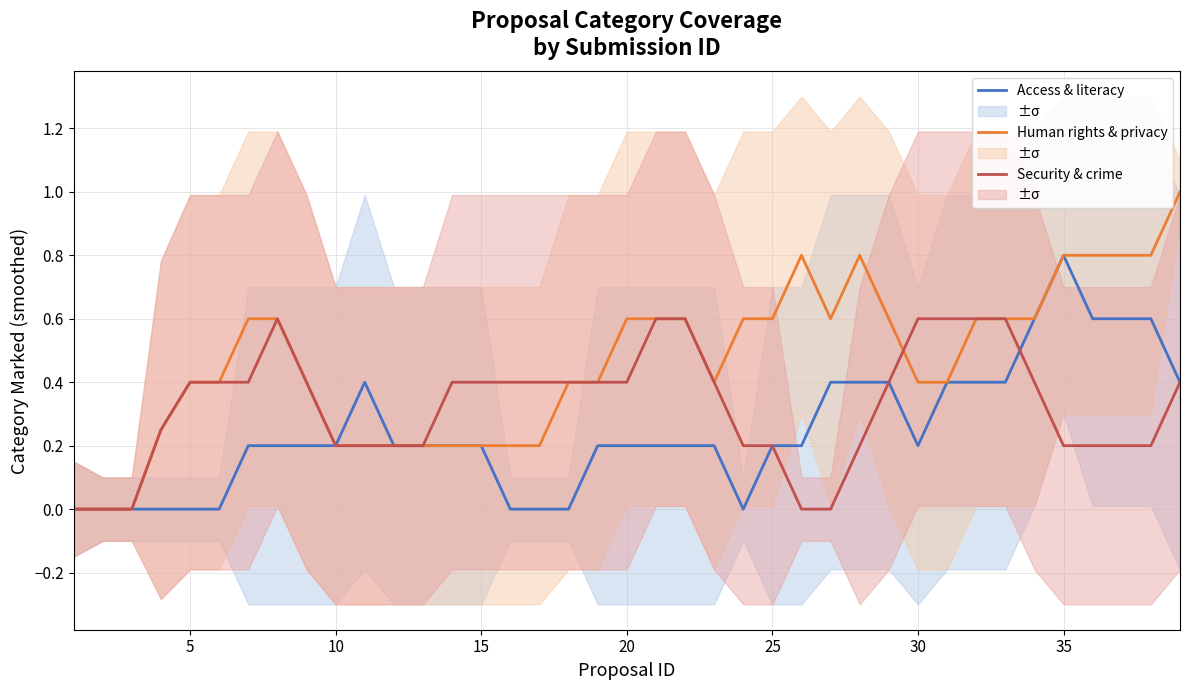

How many lines are shown in the chart?

3